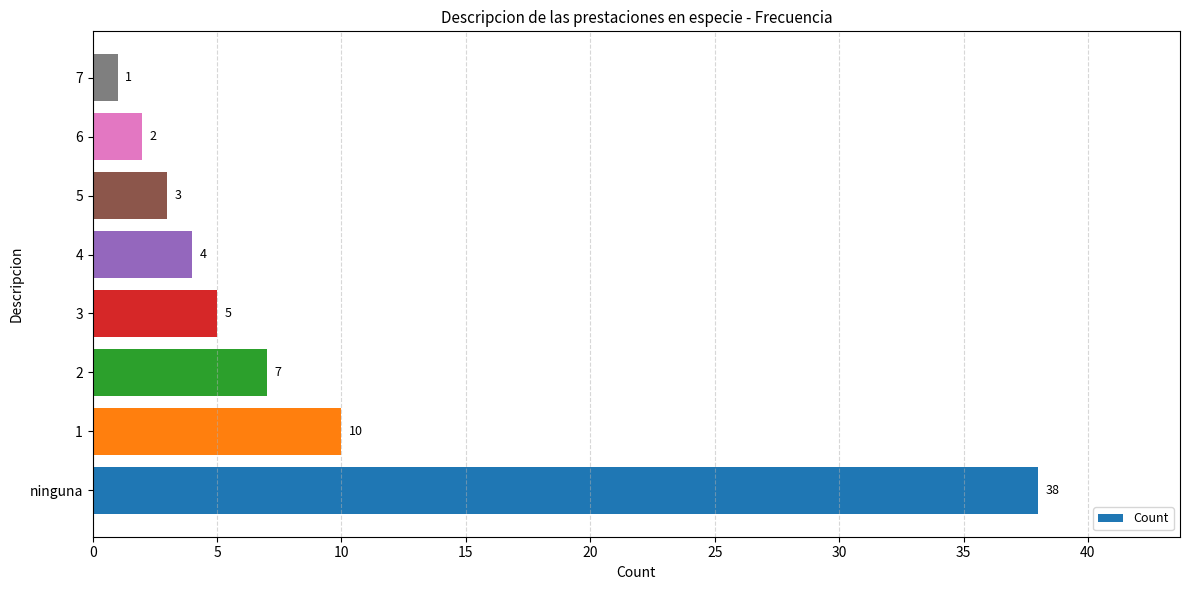

Rank the categories by value from highest to lowest.

ninguna, 1, 2, 3, 4, 5, 6, 7